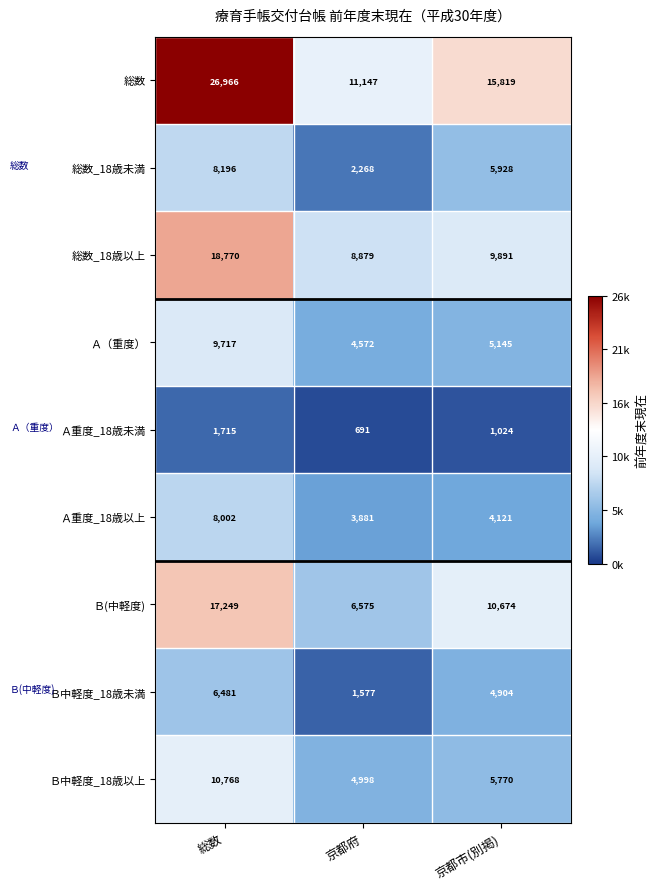

Which series has the largest total across all categories?

総数